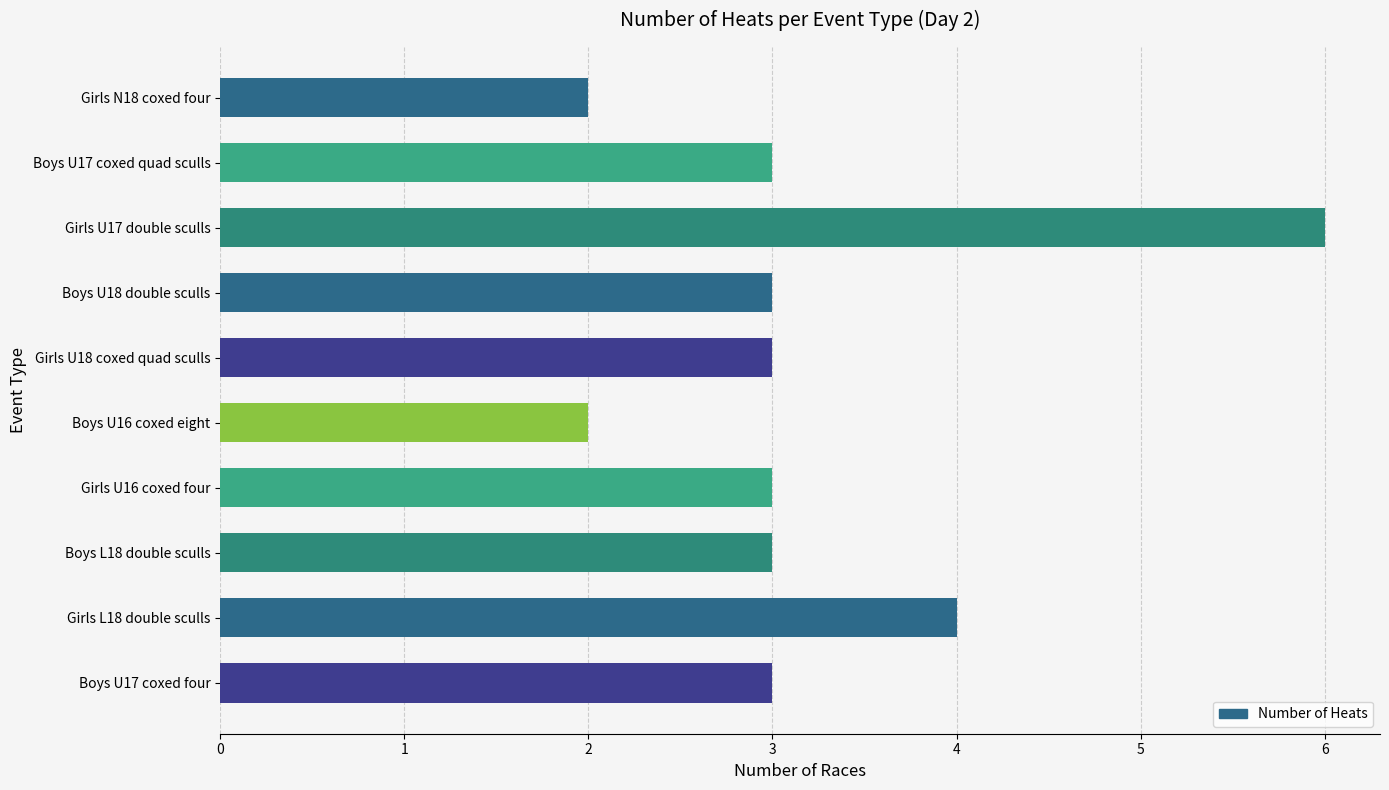

Reading top to bottom, transcribe all the data shown in this chart.

2	3	6	3	3	2	3	3	4	3